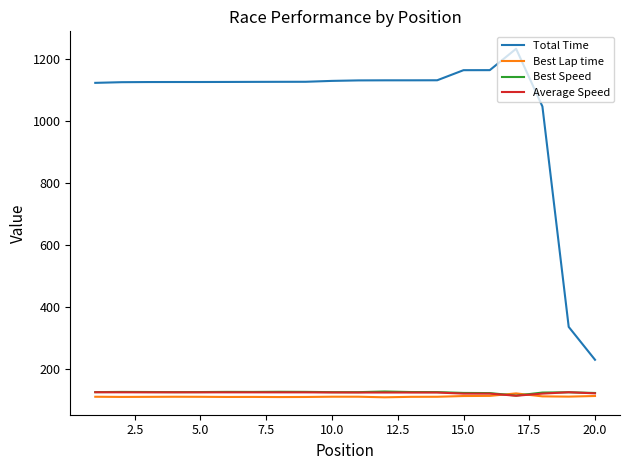

Which series has the widest spread of values?

Total Time